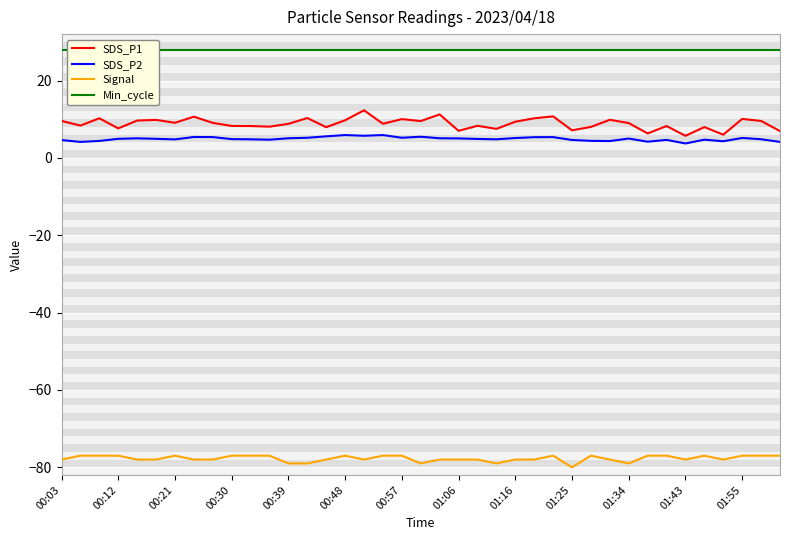

Is it true that SDS_P1 equals 15.6 at 01:34?

False